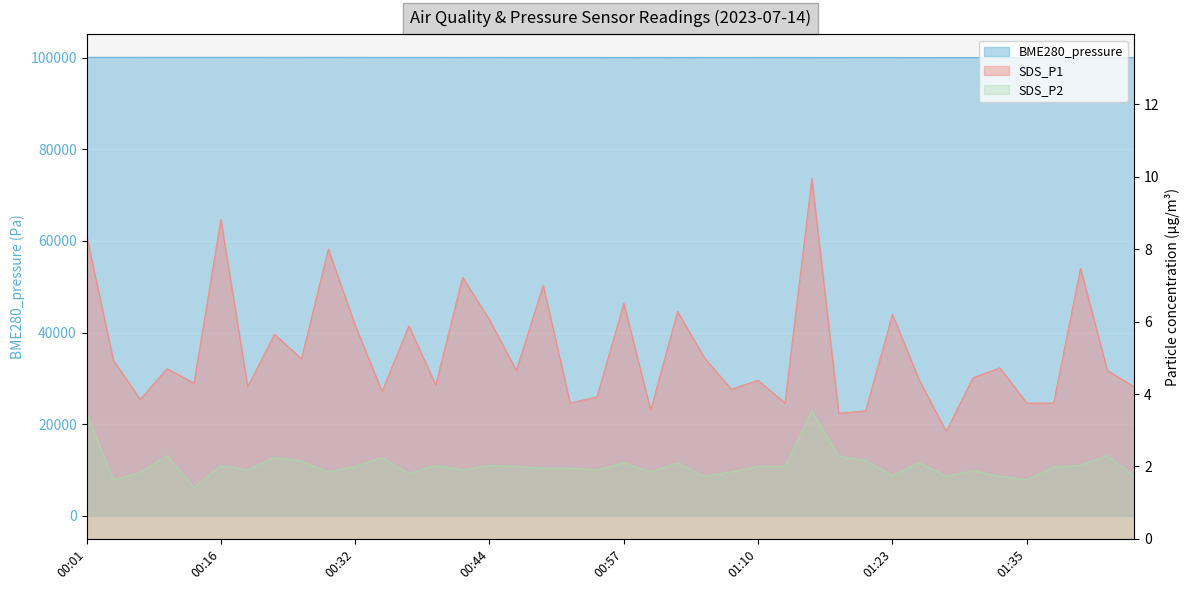

What is the greatest value displayed?

100090.2